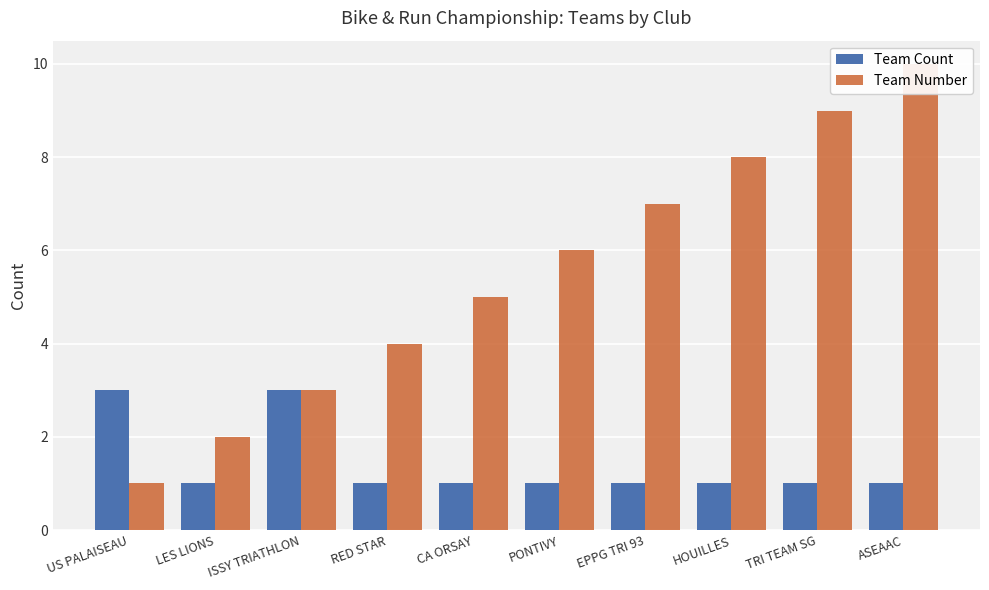

At ASEAAC, list the series in order from smallest to largest.

Team Count, Team Number